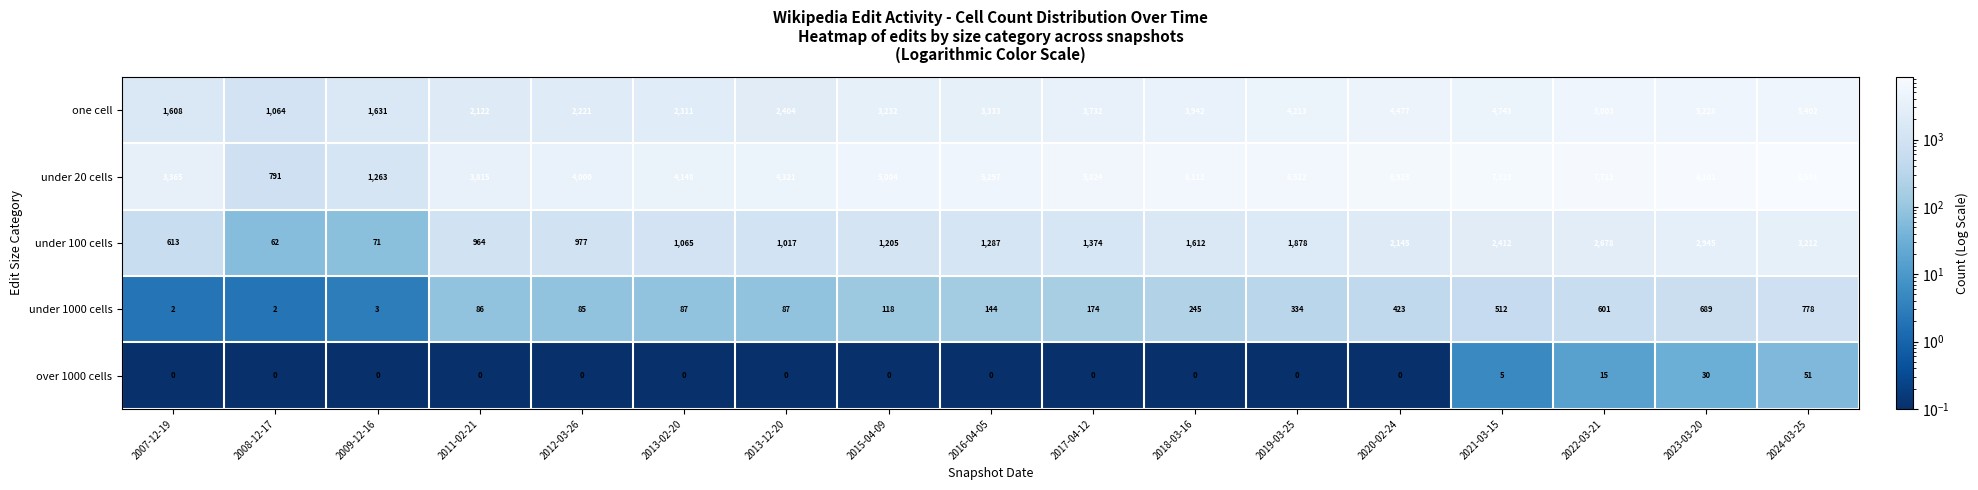

Which series has the widest spread of values?

under 20 cells